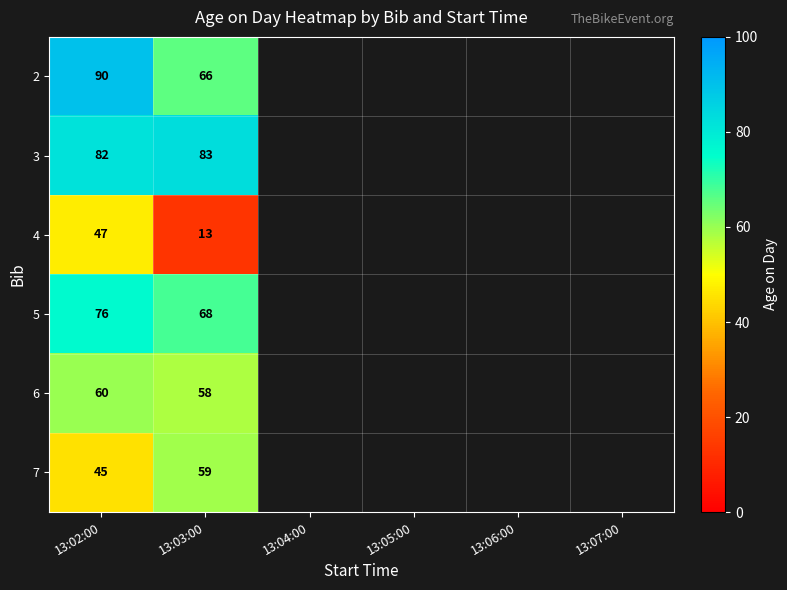

Which label corresponds to the largest value in the chart?

13:02:00